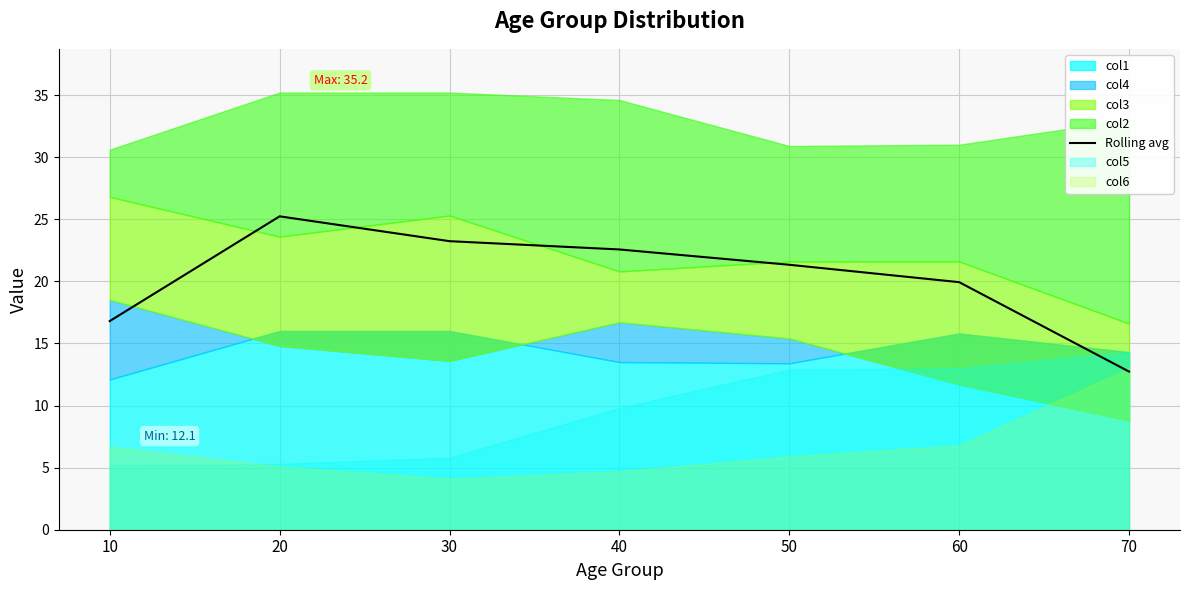

What is the average value?

20.3